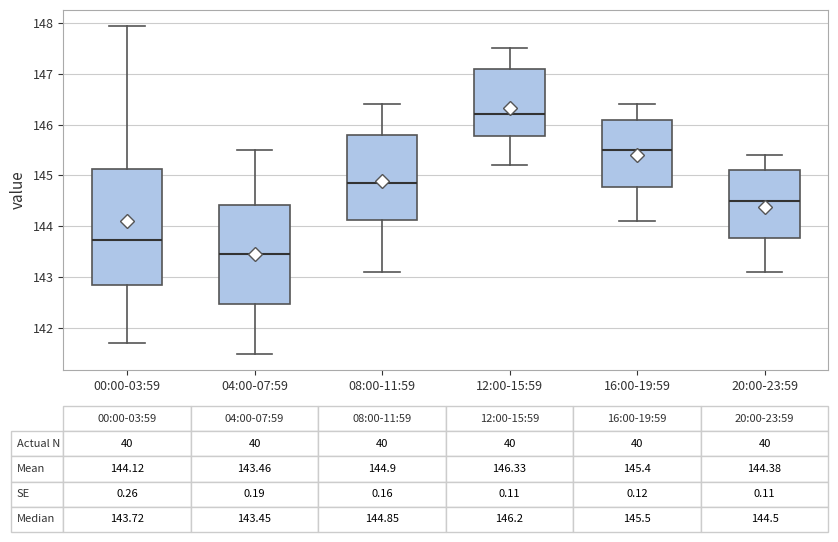

Comparing the boxes themselves (not the whiskers), which one is the tallest?

00:00-03:59